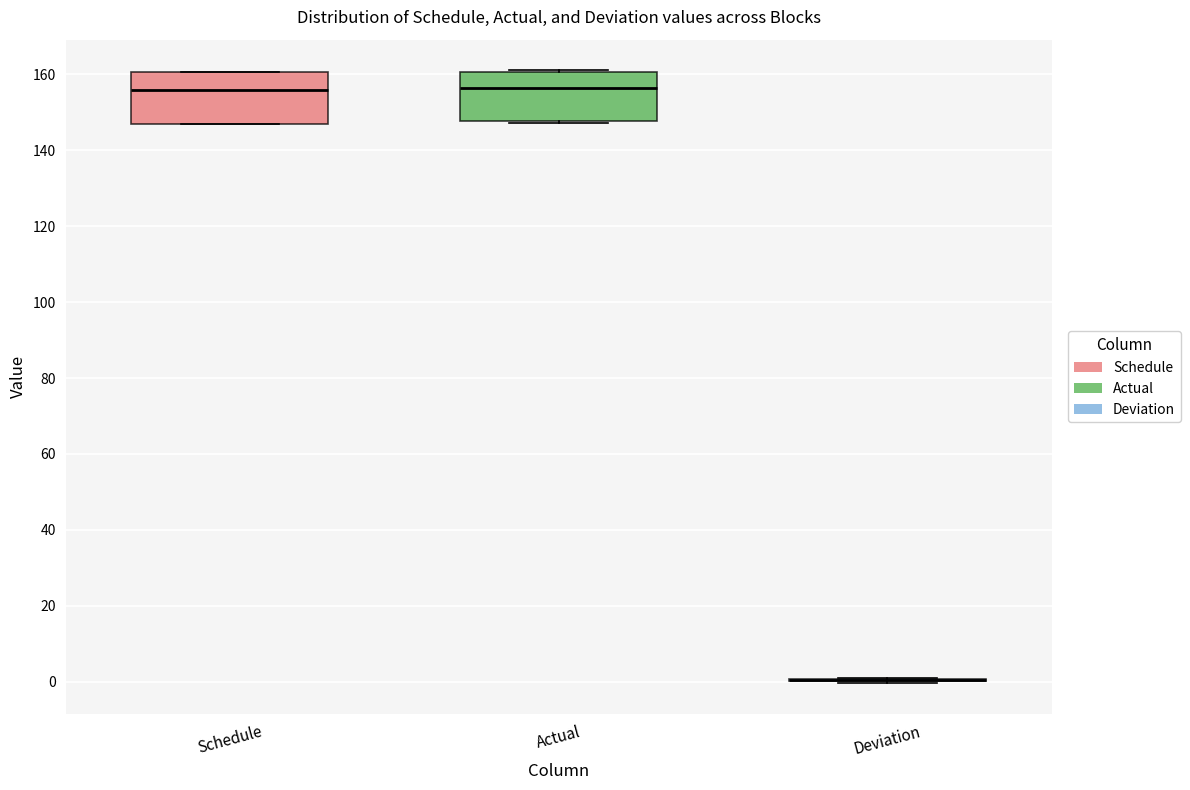

Reading left to right, read every box against the y-axis: the position of its median line, the range the box covers, and the ends of its whiskers. The values are not printed on the chart, so give them approximately, as read against the axis.

Schedule: median 156, box 146 to 160, whiskers 146 to 160
Actual: median 156, box 148 to 160, whiskers 148 (just below the box's lower edge) to 162
Deviation: box collapsed to a line at 0, whiskers 0 to 0